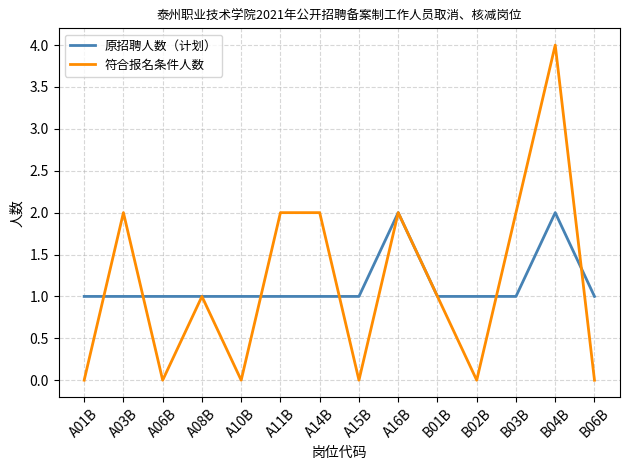

Is this an area chart (filled region under the line)?

No